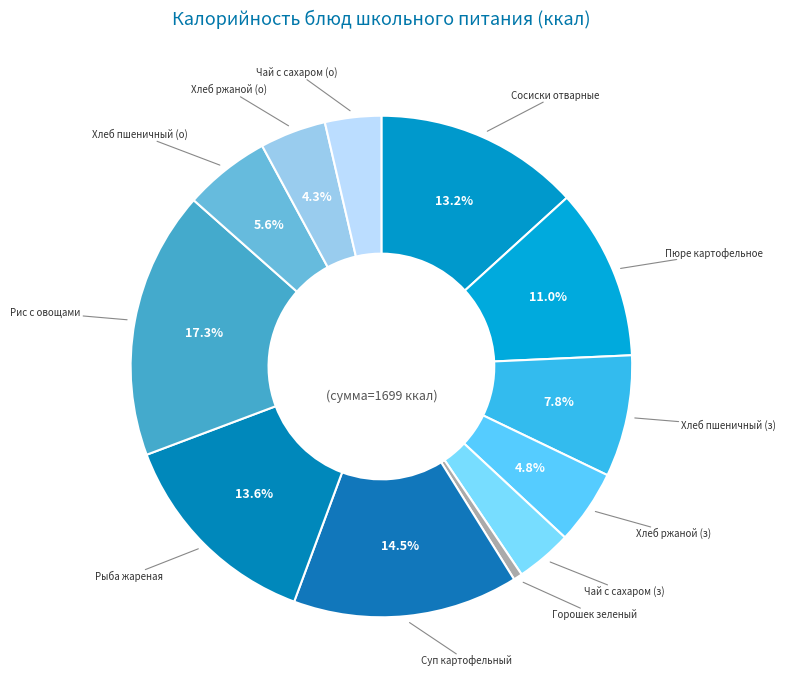

Is there a majority slice in this chart?

No